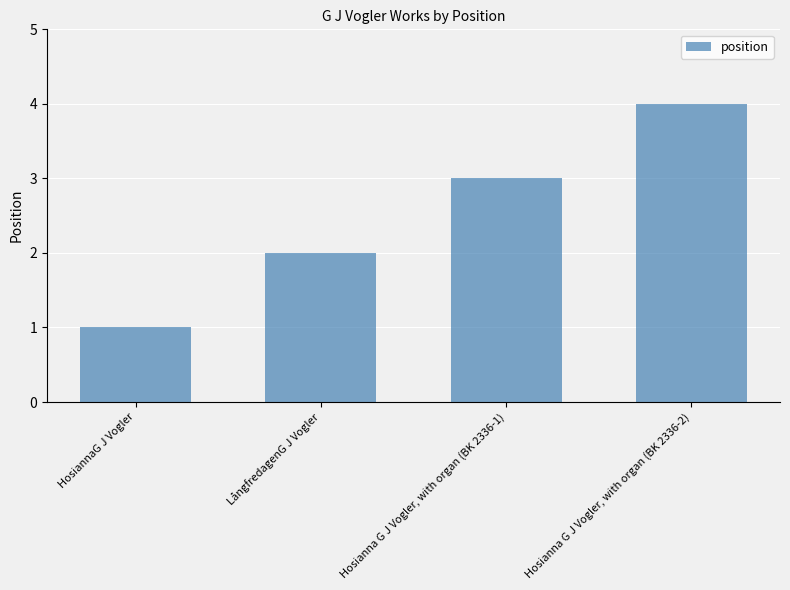

What value does the data have at Hosianna G J Vogler, with organ (BK 2336-1)?

3